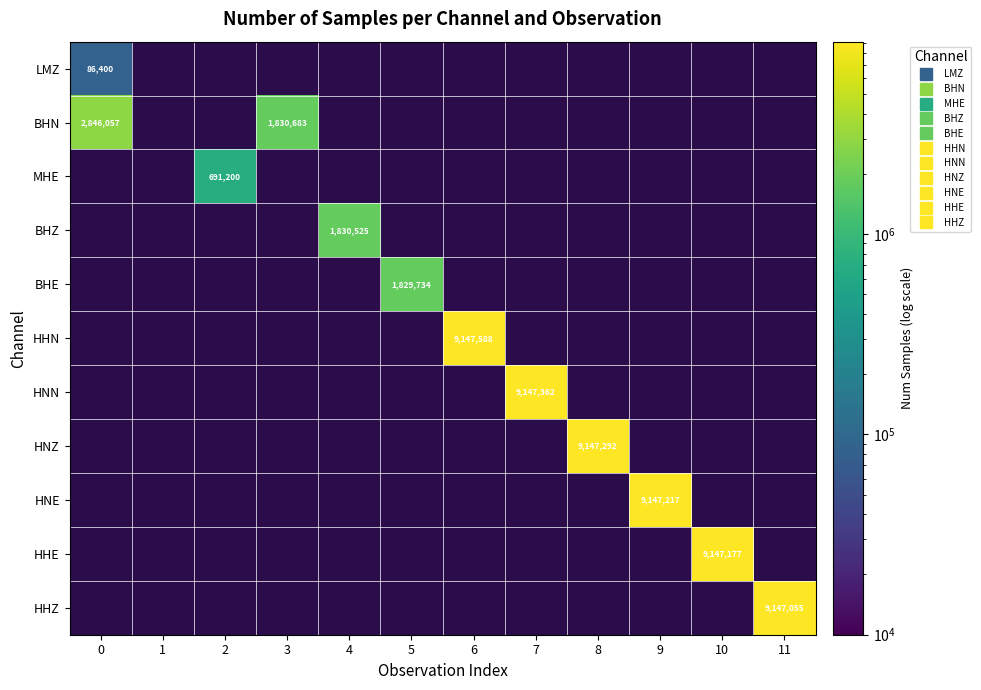

What is the minimum value shown in the chart?

86400.0